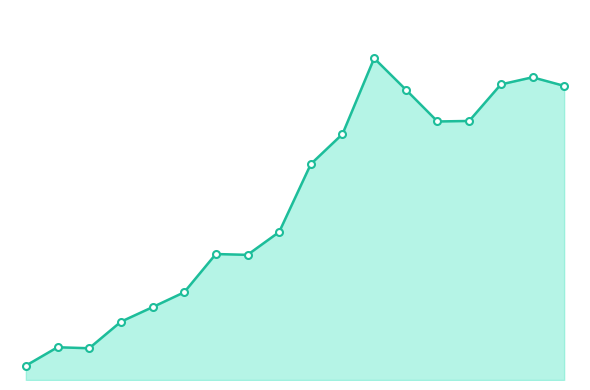

Does the chart have visible grid lines?

No